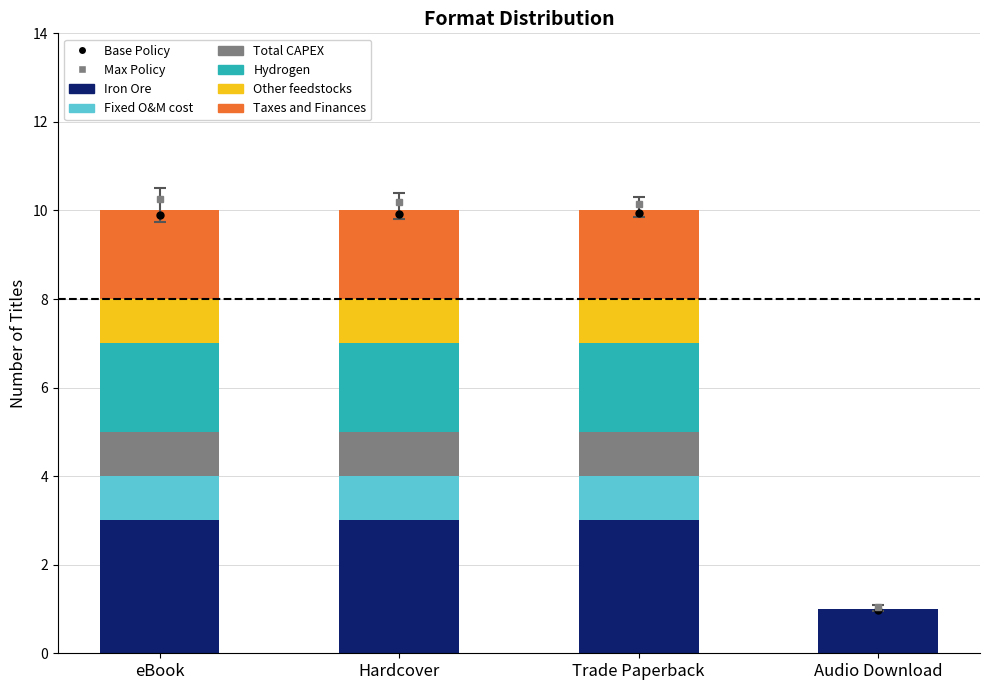

The value of Iron Ore at eBook is 5. True or false?

False